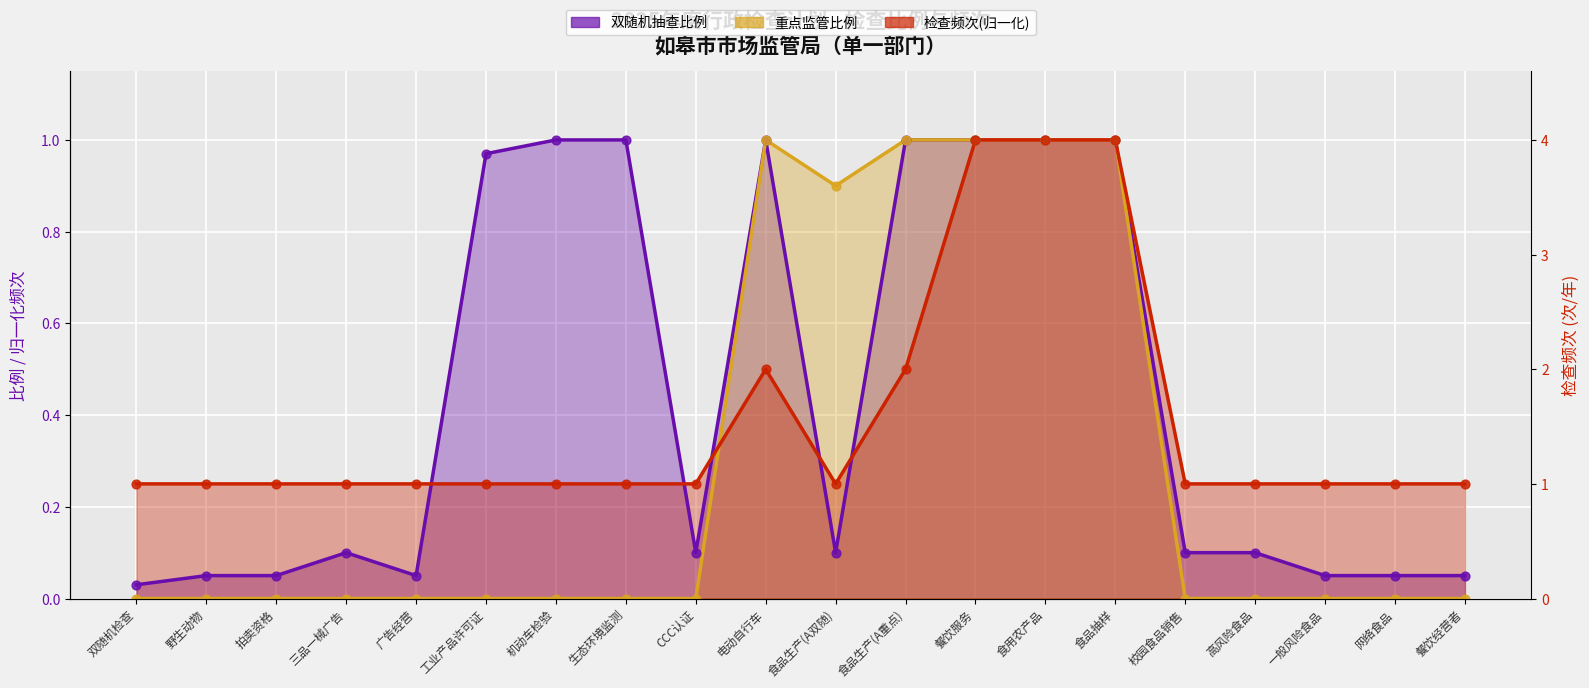

What is the total value across all series at 食品生产(A重点)?

2.5